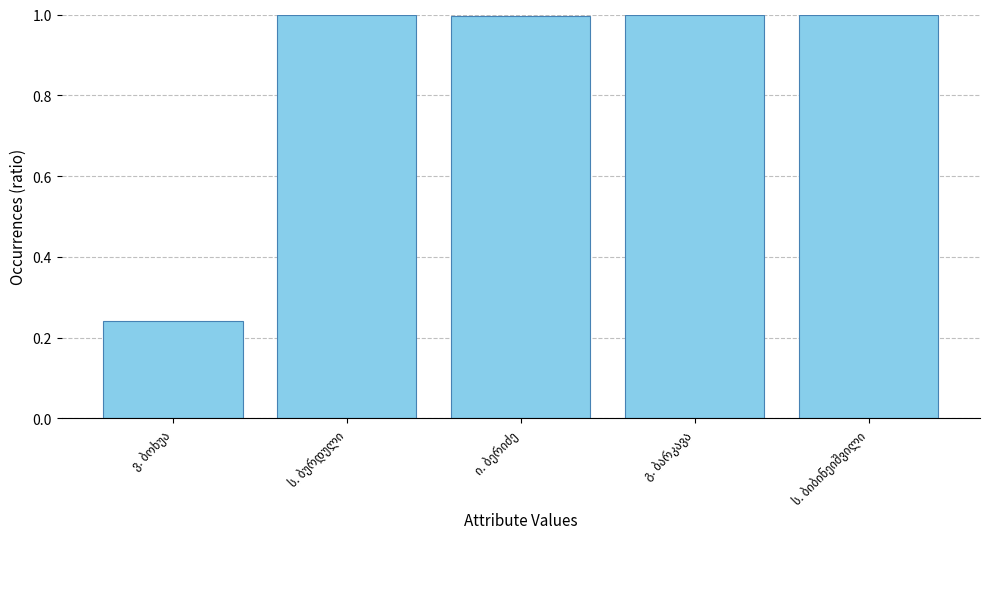

What is the greatest value displayed?

1.0